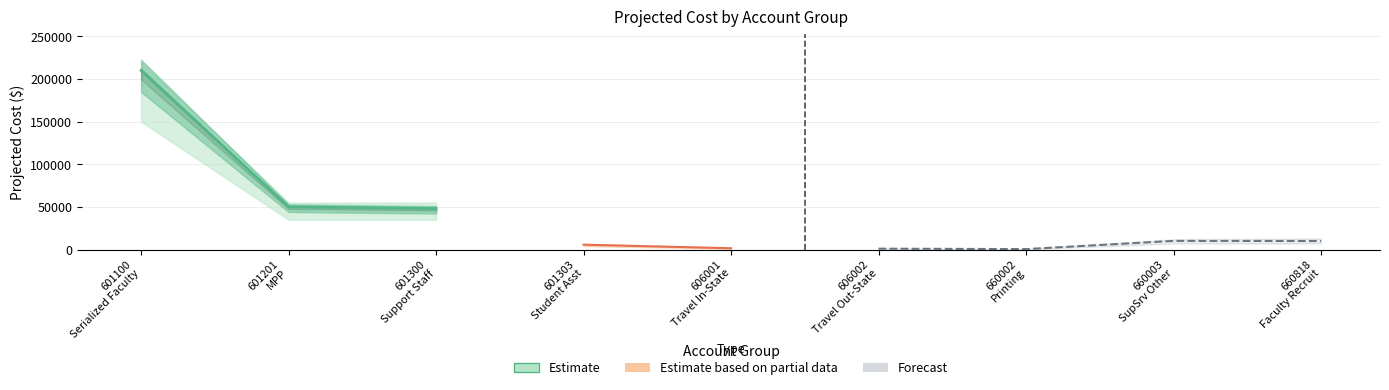

Which has a higher value, 601100
Serialized Faculty or 601300
Support Staff?

601100
Serialized Faculty